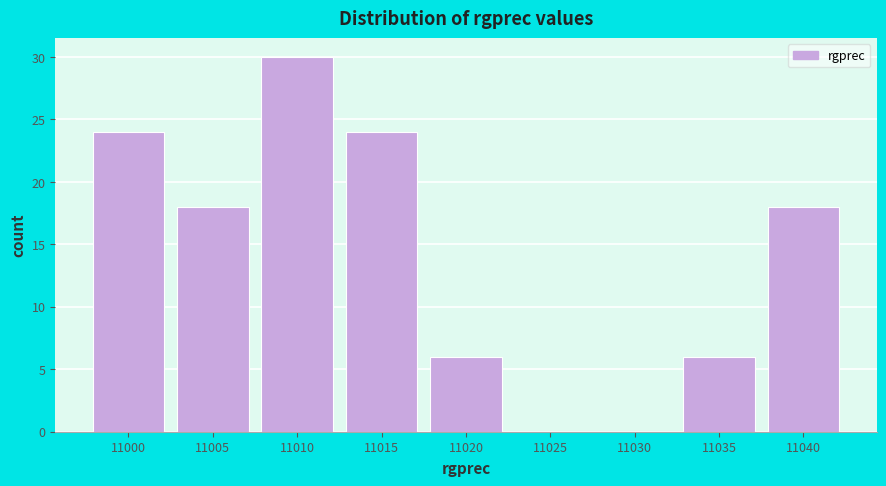

Reading left to right, list all the values displayed in this chart.

11000=24	11005=18	11010=30	11015=24	11020=6	11025=0	11030=0	11035=6	11040=18